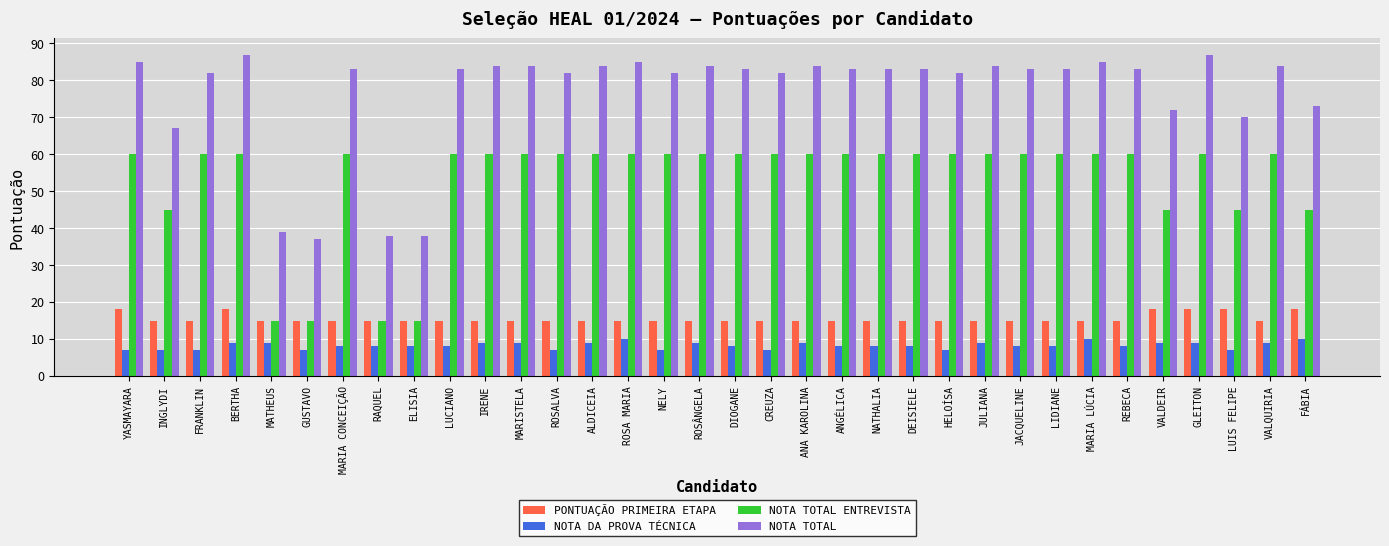

What is the difference between the highest and lowest values at HELOÍSA?

75